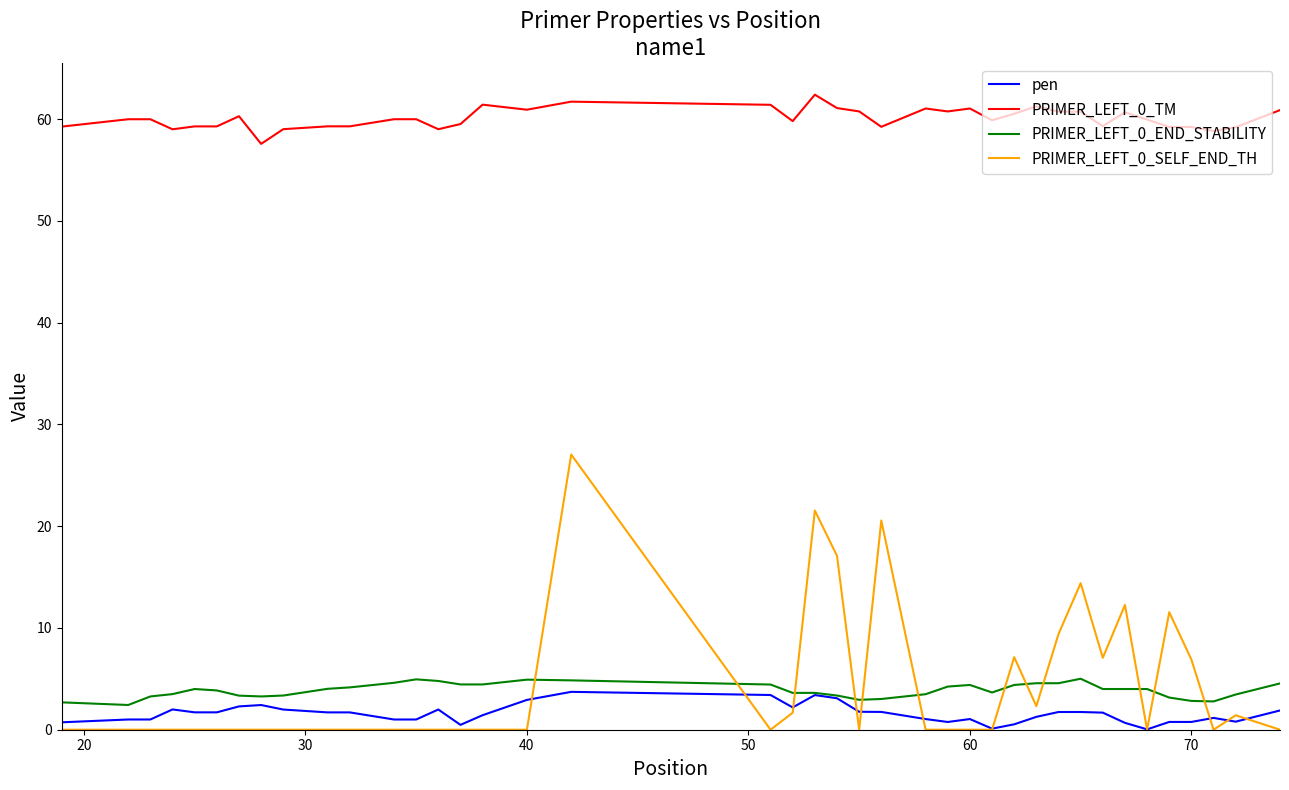

True or false: PRIMER_LEFT_0_SELF_END_TH and PRIMER_LEFT_0_END_STABILITY intersect in this chart.

True